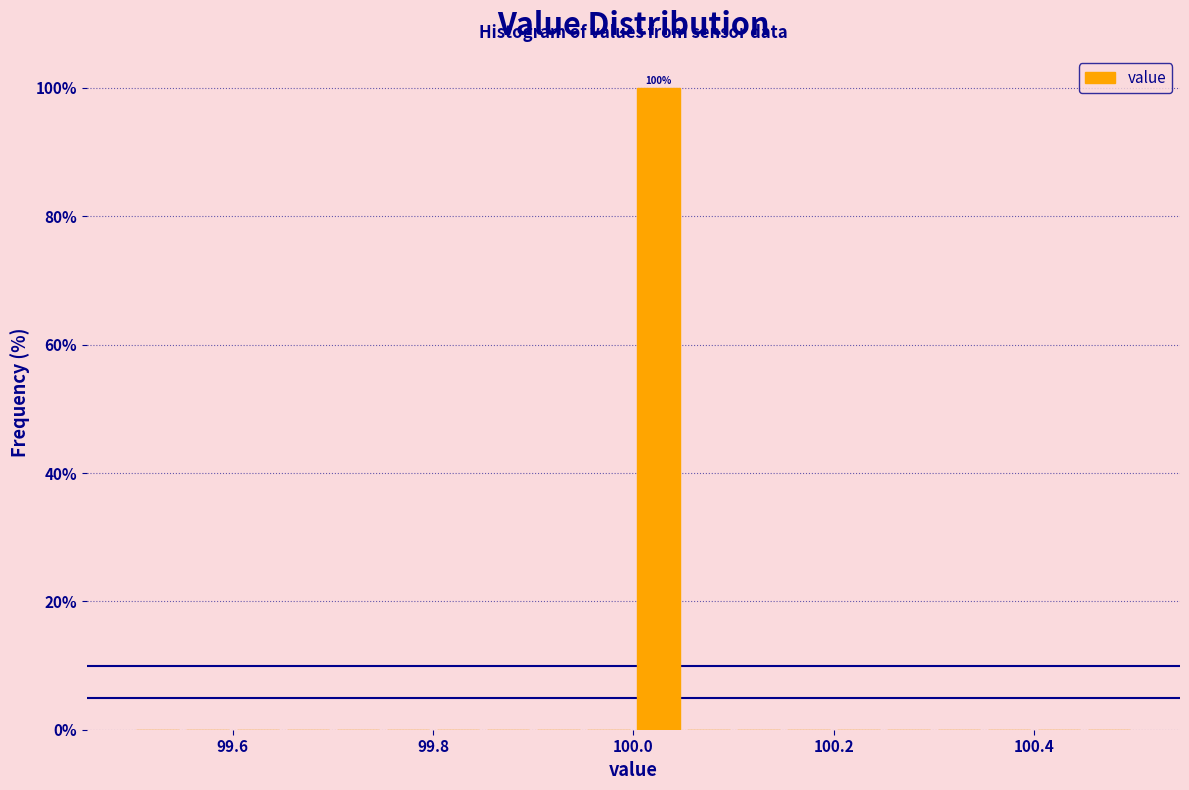

Around what value on the x-axis is the tallest bar? Give the approximate position of its centre, as read against the axis.

100.02